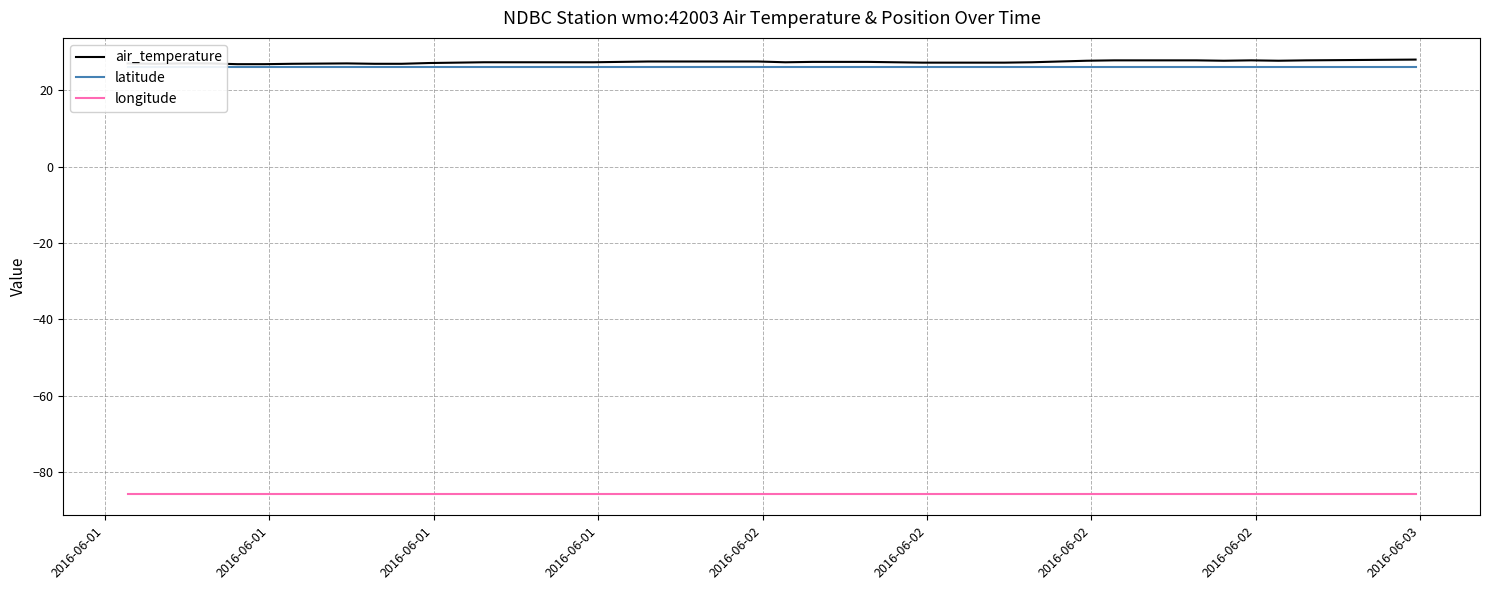

True or false: longitude and latitude cross at least once.

False